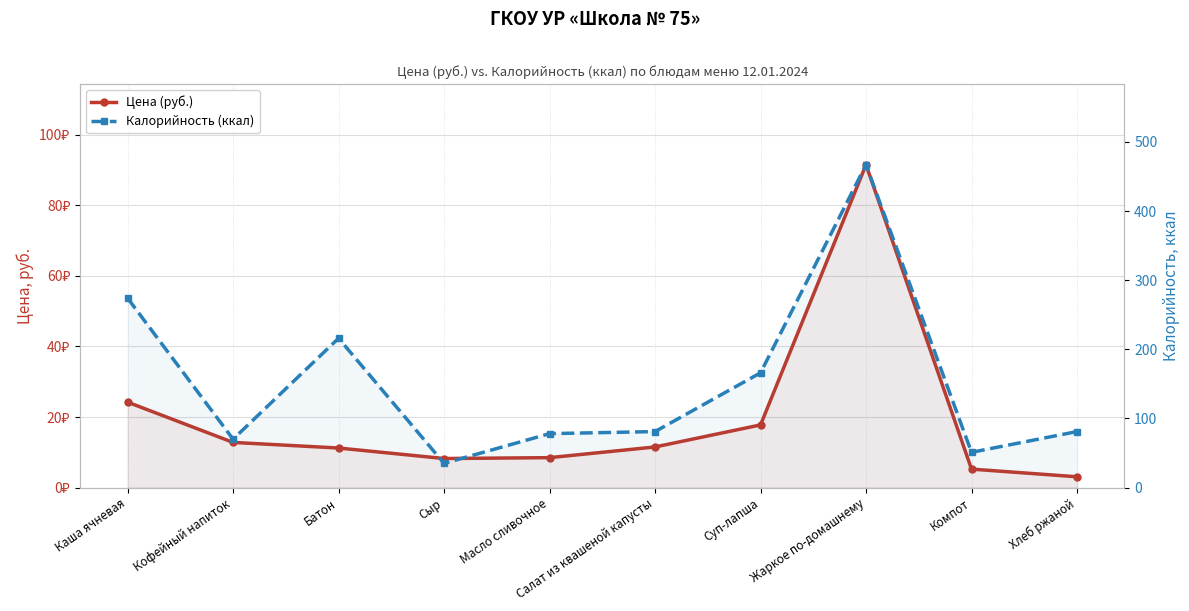

Rank the series by their average value, from lowest to highest.

Цена (руб.), Калорийность (ккал)